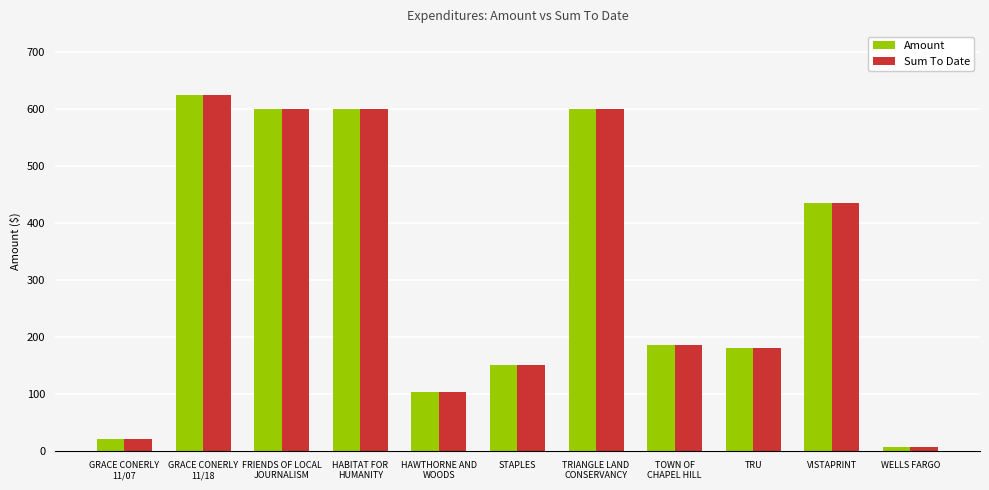

The value of Amount at GRACE CONERLY
11/07 is 21.0. True or false?

True